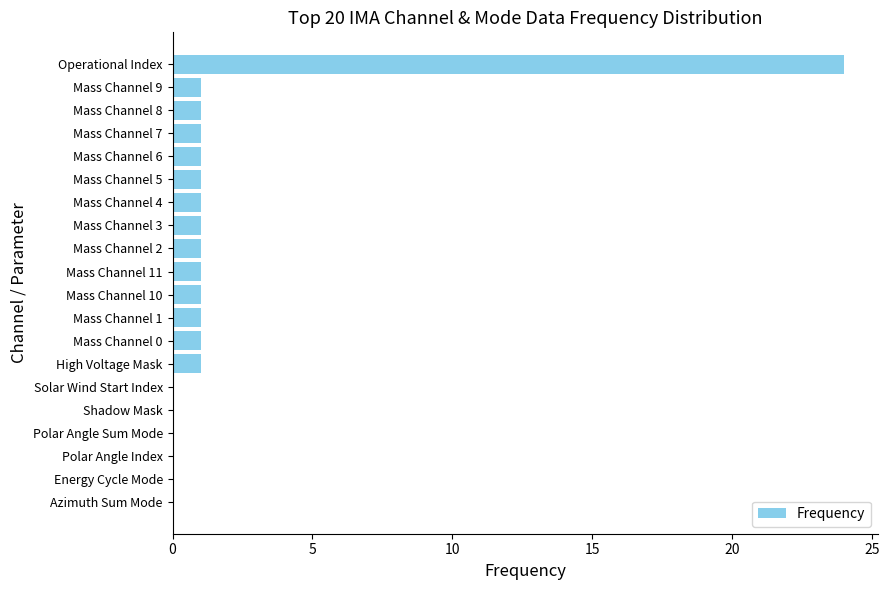

Between Mass Channel 6 and Azimuth Sum Mode, which is larger?

Mass Channel 6